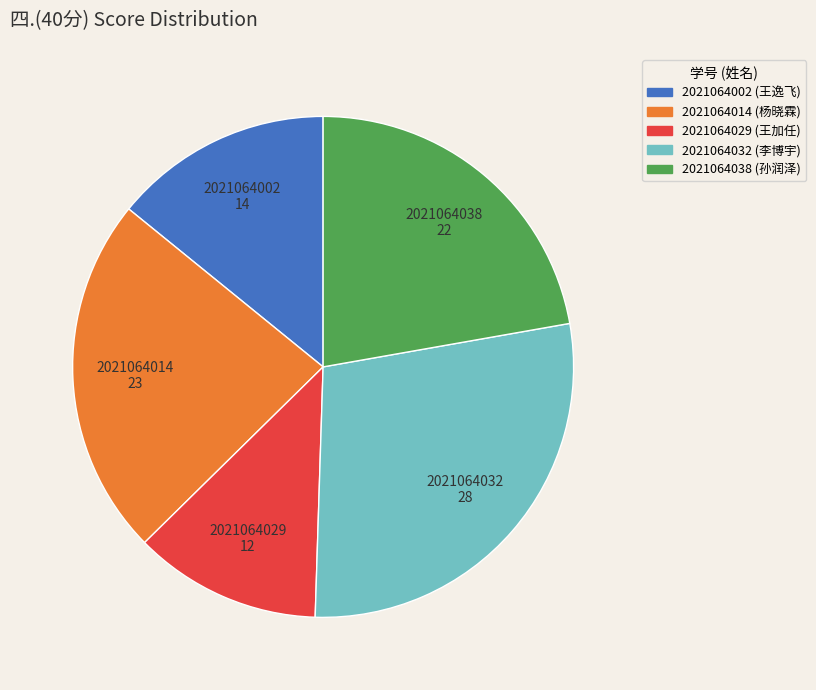

What is the ratio of the value at 2021064032 to the value at 2021064014?

1.2